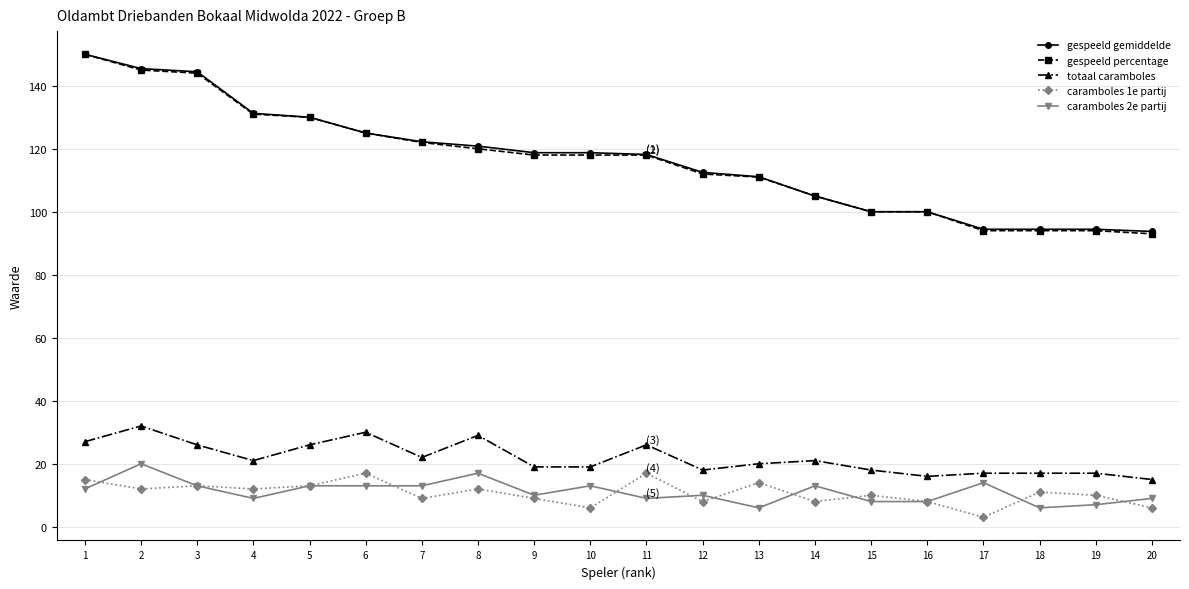

What is the smallest value displayed?

3.0